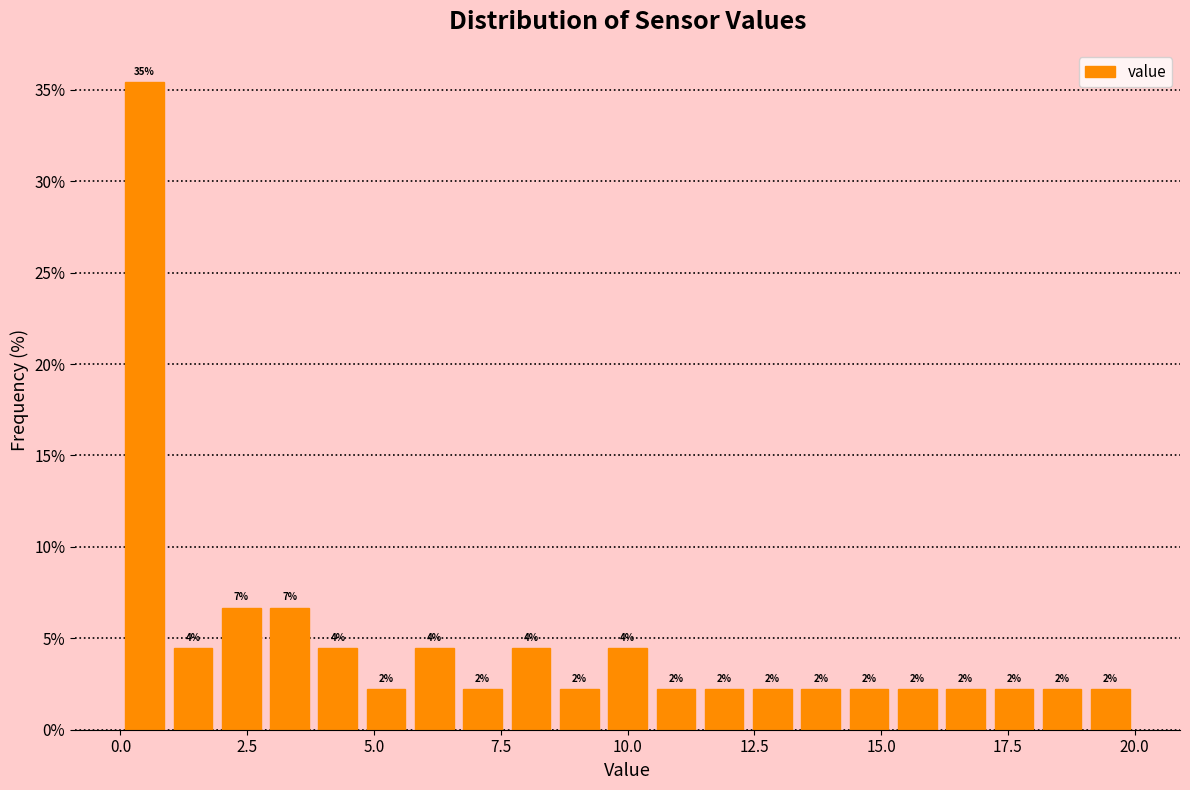

Read against the x-axis, roughly where is the centre of the tallest bar?

0.5